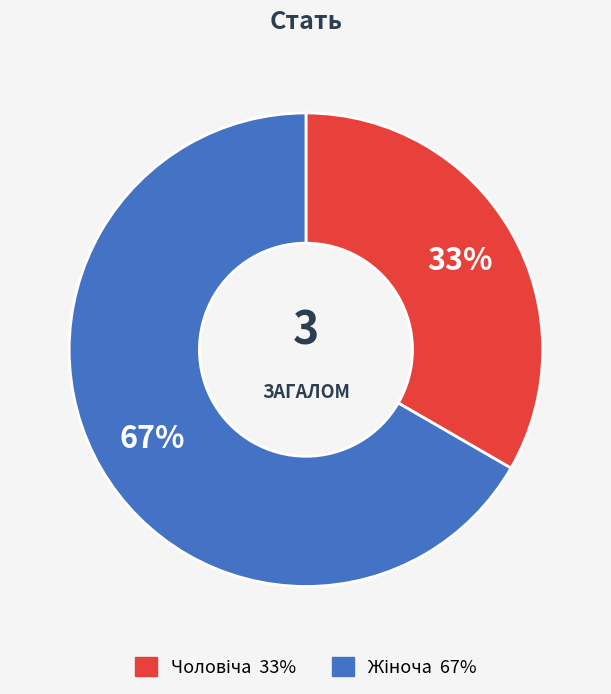

Is there any slice that represents more than half of the pie?

Yes